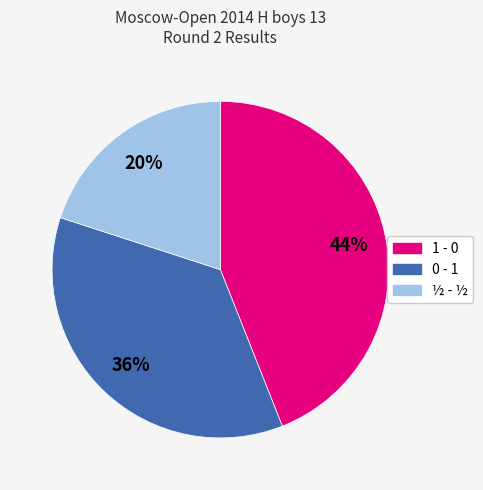

What is the smallest slice in the pie chart?

½ - ½